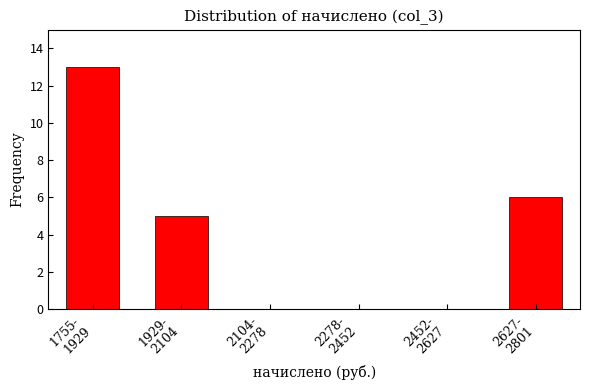

What is the maximum value shown in the chart?

13